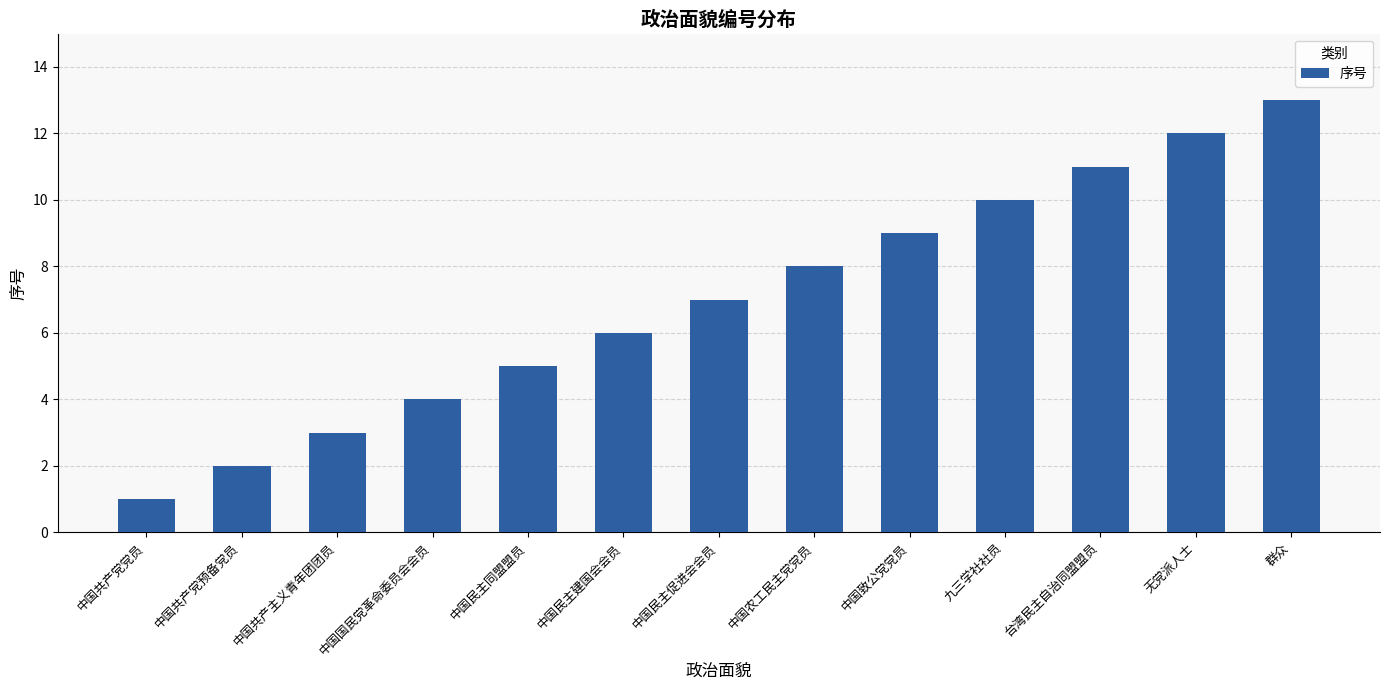

Are the bars horizontal?

No